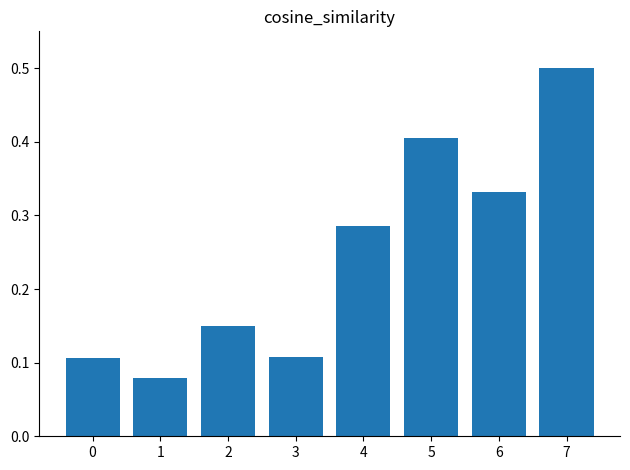

The value at 1 is 0.0. True or false?

False